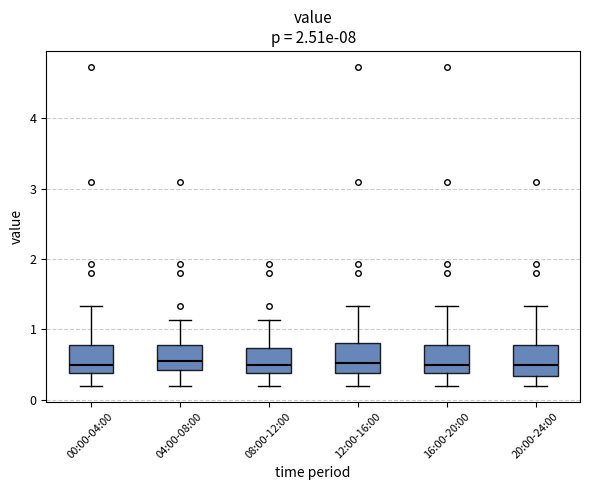

Reading left to right, transcribe this box plot: for each box, give where its median line is, the range the box spans, and where its two whiskers end, as read against the y-axis. The values are not printed on the chart, so give them approximately, as read against the axis.

00:00-04:00: median 0.5, box 0.4 to 0.8, whiskers 0.2 to 1.3
04:00-08:00: median 0.6, box 0.4 to 0.8, whiskers 0.2 to 1.1
08:00-12:00: median 0.5, box 0.4 to 0.7, whiskers 0.2 to 1.1
12:00-16:00: median 0.5, box 0.4 to 0.8, whiskers 0.2 to 1.3
16:00-20:00: median 0.5, box 0.4 to 0.8, whiskers 0.2 to 1.3
20:00-24:00: median 0.5, box 0.3 to 0.8, whiskers 0.2 to 1.3